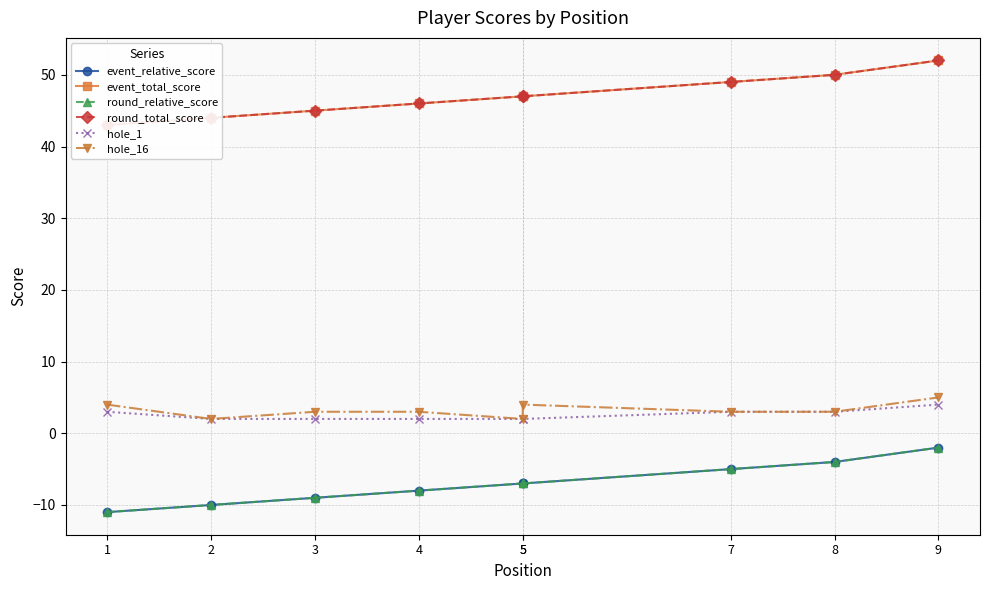

True or false: event_total_score and hole_1 cross at least once.

False